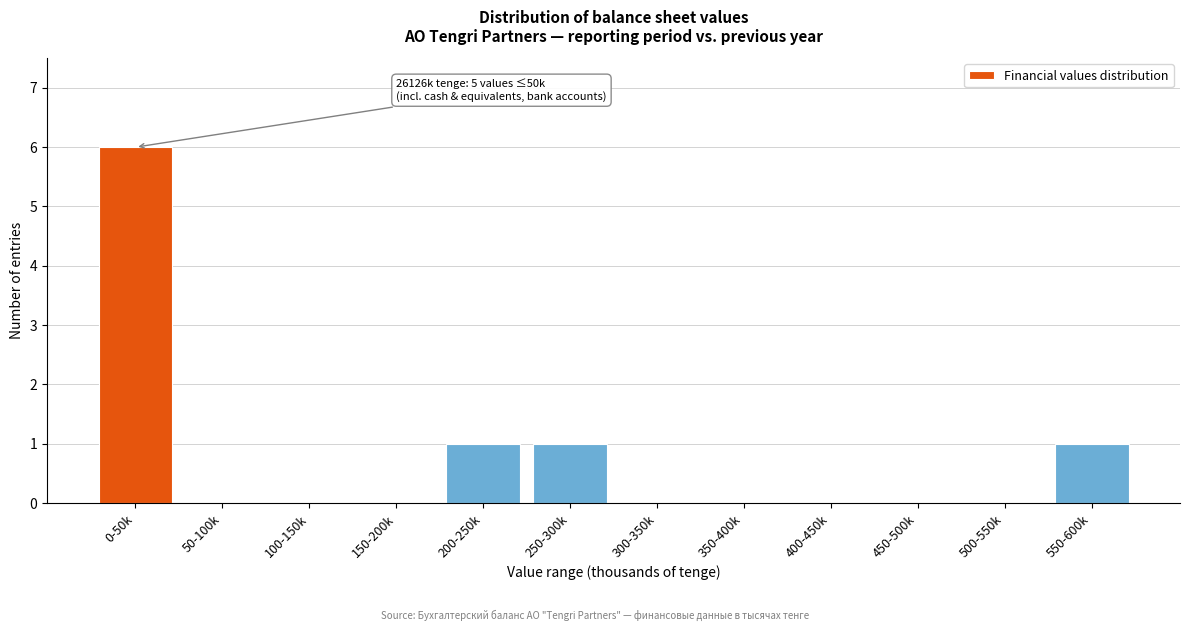

Reading left to right, what are all the values shown in this chart?

0-50k=6	50-100k=0	100-150k=0	150-200k=0	200-250k=1	250-300k=1	300-350k=0	350-400k=0	400-450k=0	450-500k=0	500-550k=0	550-600k=1